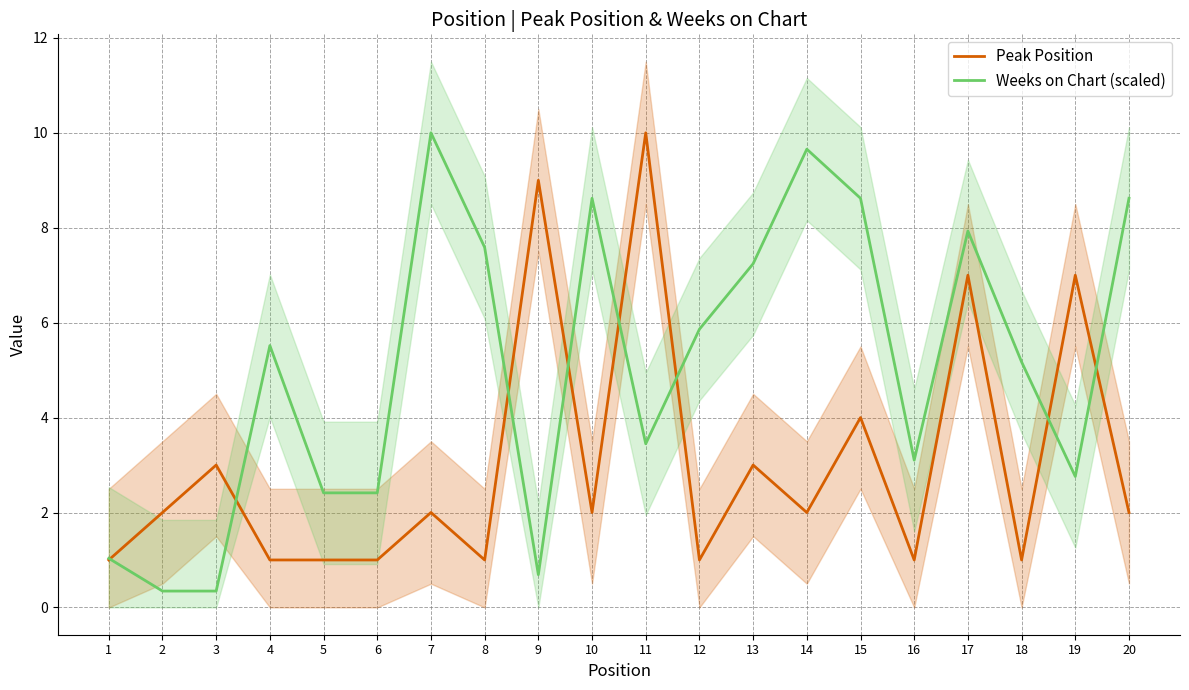

Does the chart have visible grid lines?

Yes